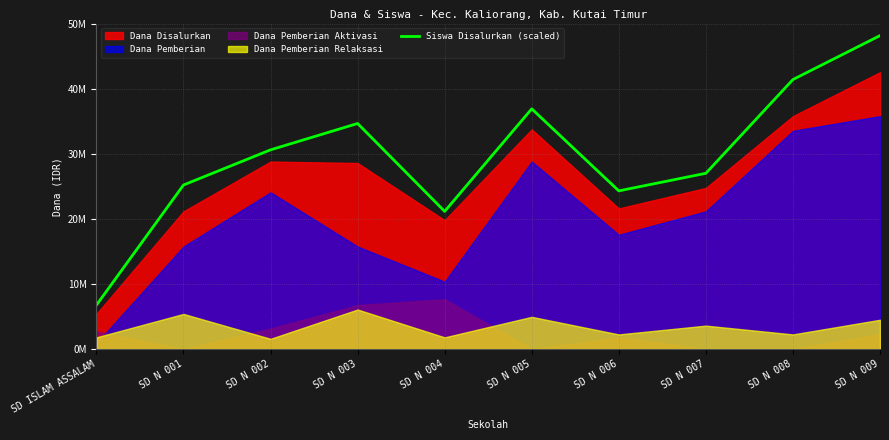

Reading left to right, what are all the values shown in this chart?

6750000	25200000	30600000	34650000	21150000	36900000	24300000	27000000	41400000	48150000